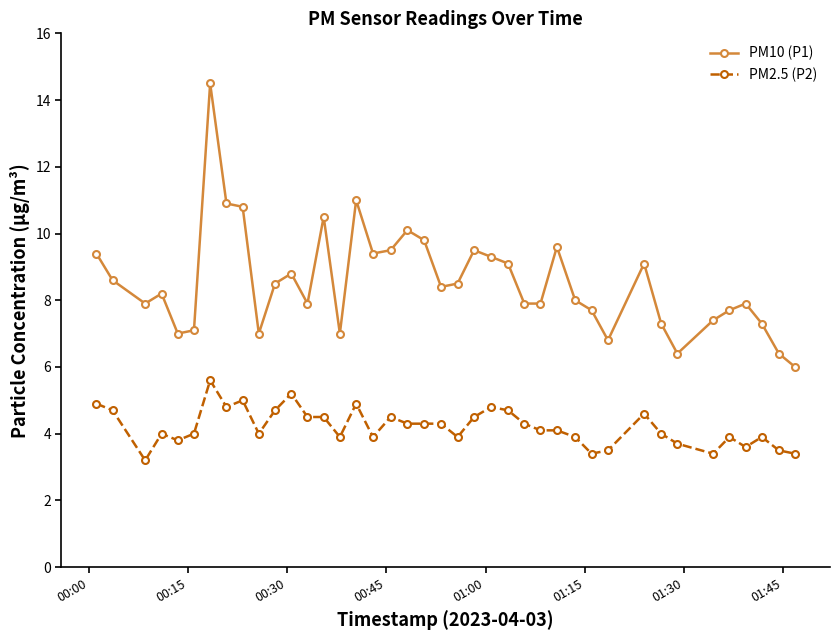

What is the sum of all PM2.5 (P2) values?

168.2